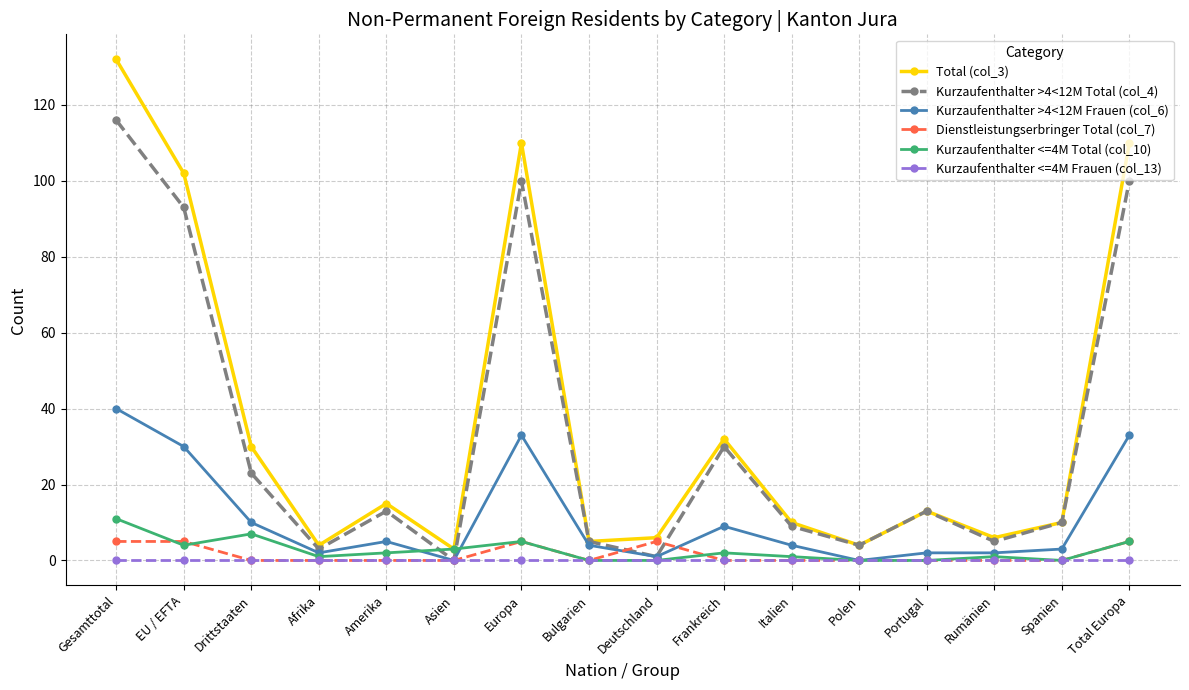

Where is the first local minimum for Kurzaufenthalter >4<12M Frauen (col_6)?

Afrika